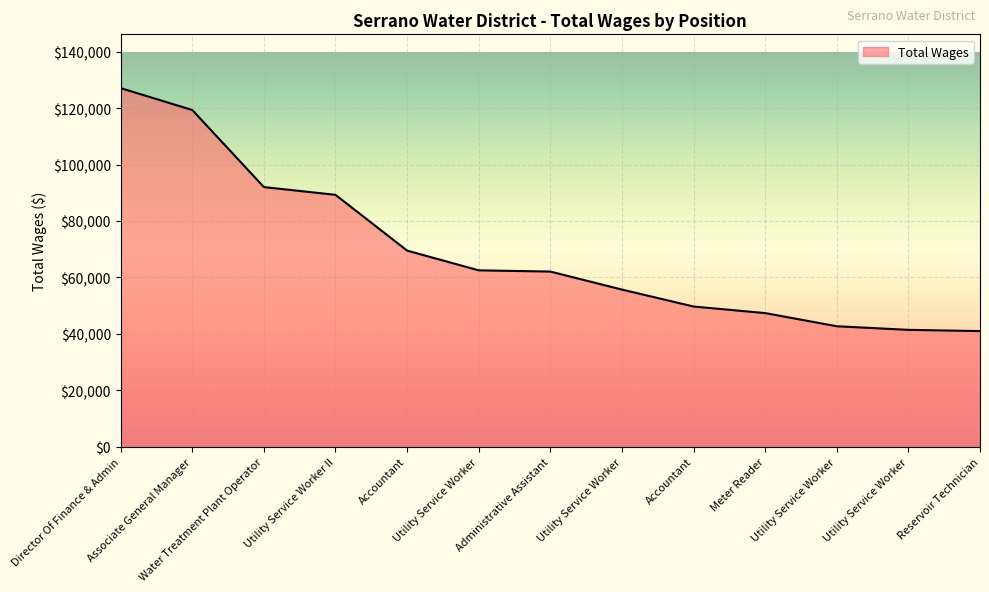

Rank the categories by value from lowest to highest.

Reservoir Technician, Utility Service Worker, Utility Service Worker, Meter Reader, Accountant, Utility Service Worker, Administrative Assistant, Utility Service Worker, Accountant, Utility Service Worker II, Water Treatment Plant Operator, Associate General Manager, Director Of Finance & Admin